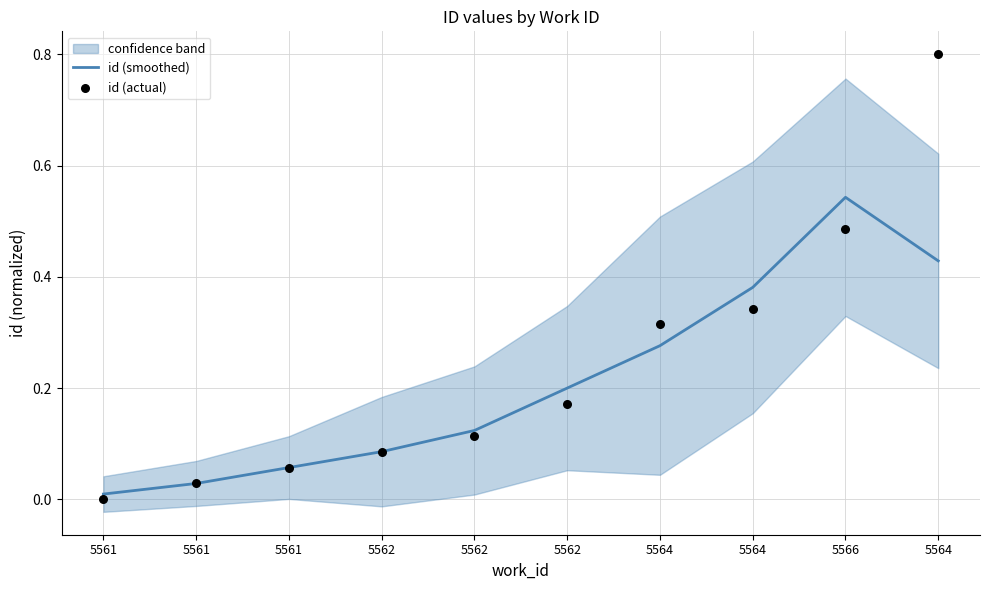

Which series has the largest total across all categories?

id (actual)